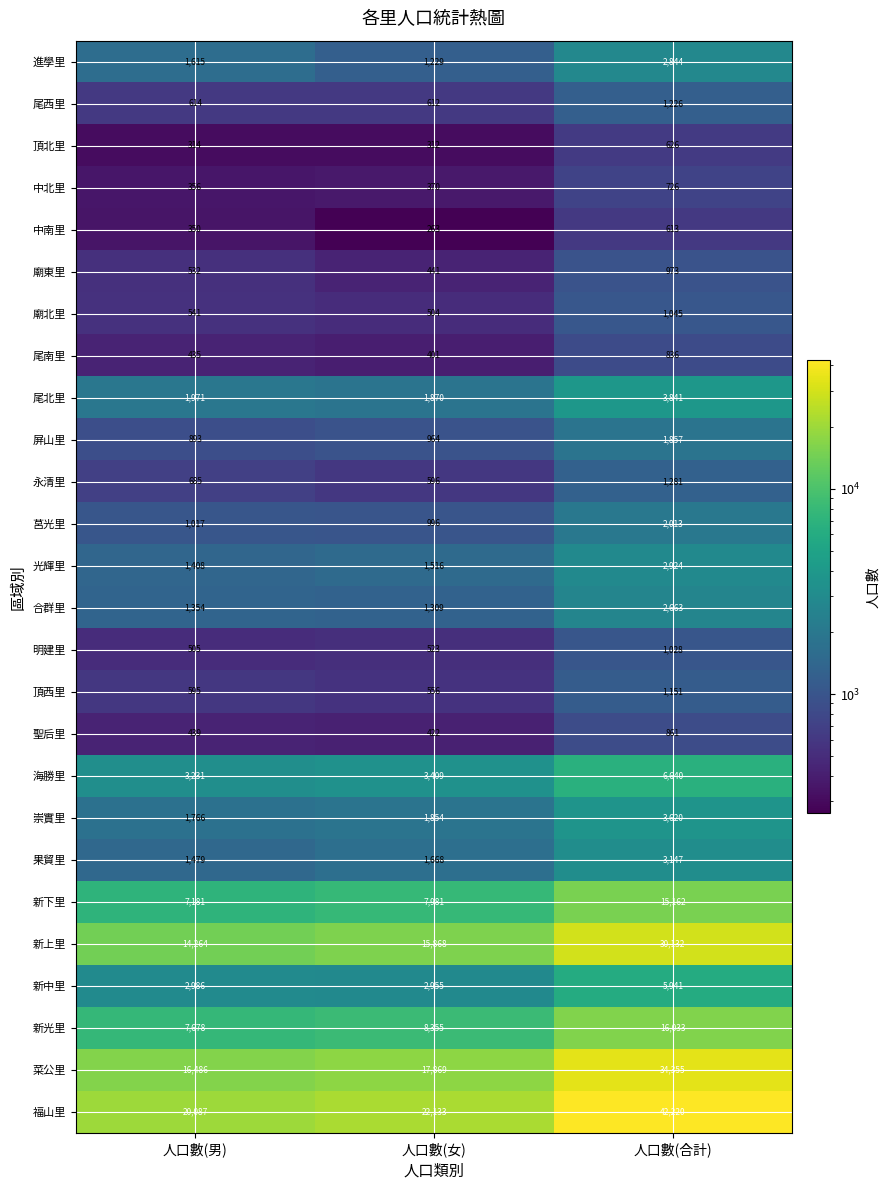

What is the average value of the 中南里 series?

409